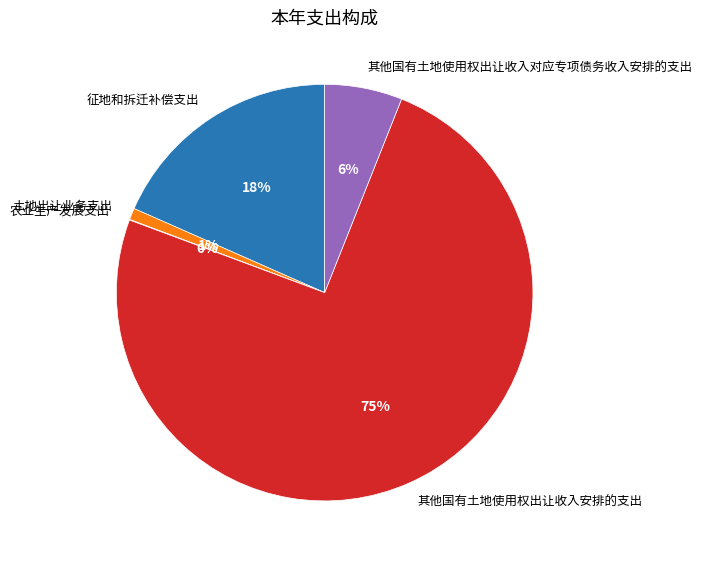

The 其他国有土地使用权出让收入安排的支出 slice represents 75% of the pie. True or false?

True